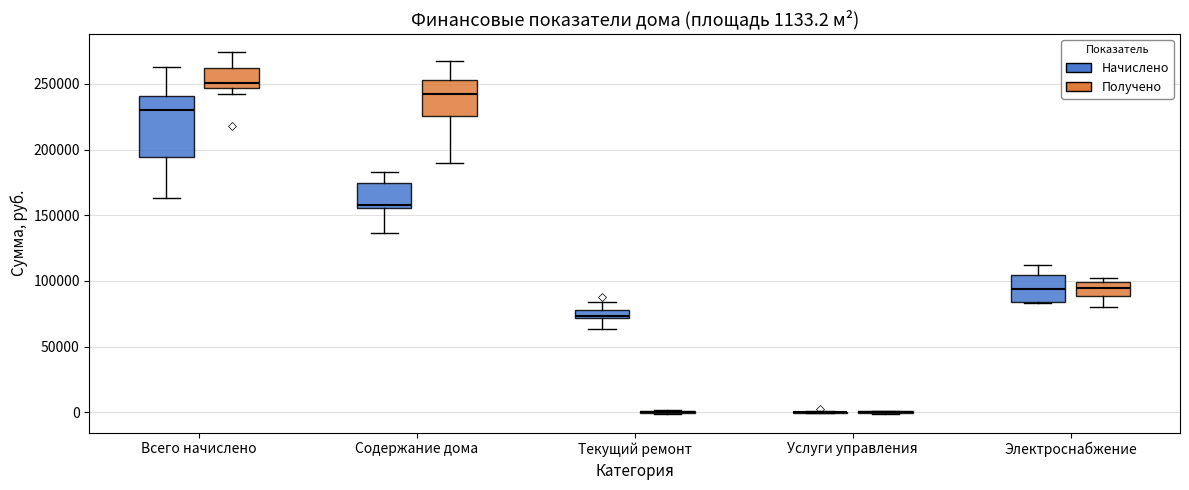

Comparing the boxes themselves (not the whiskers), which one is the tallest?

Всего начислено (Начислено)